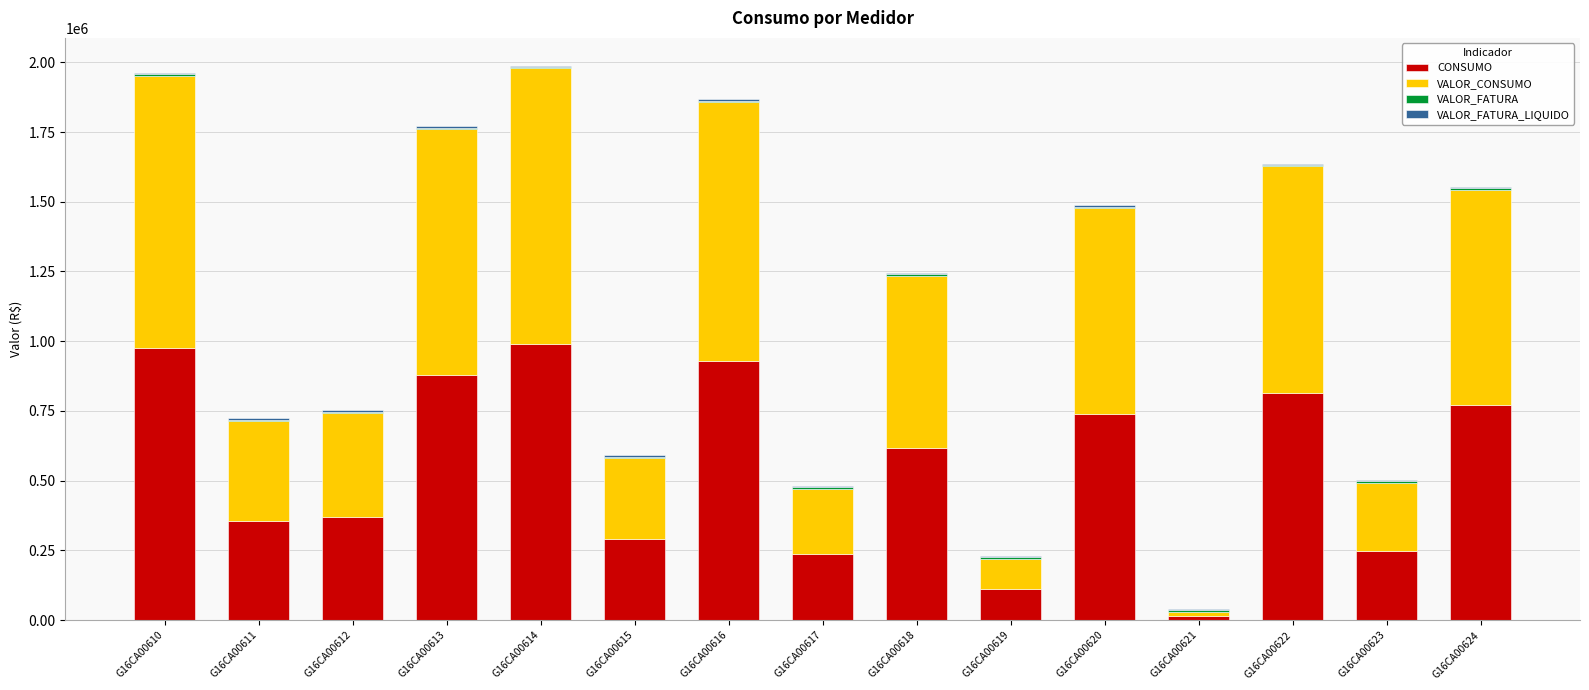

The value of CONSUMO at G16CA00613 is 880052.0. True or false?

True